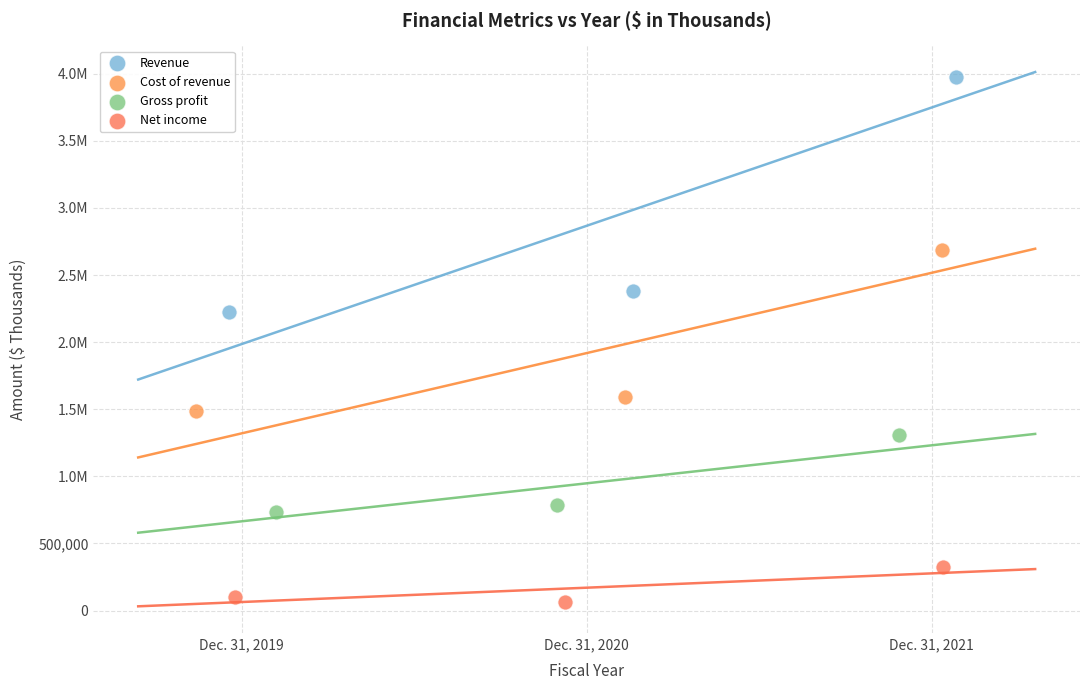

What are all the series names shown in the legend?

Revenue, Cost of revenue, Gross profit, Net income